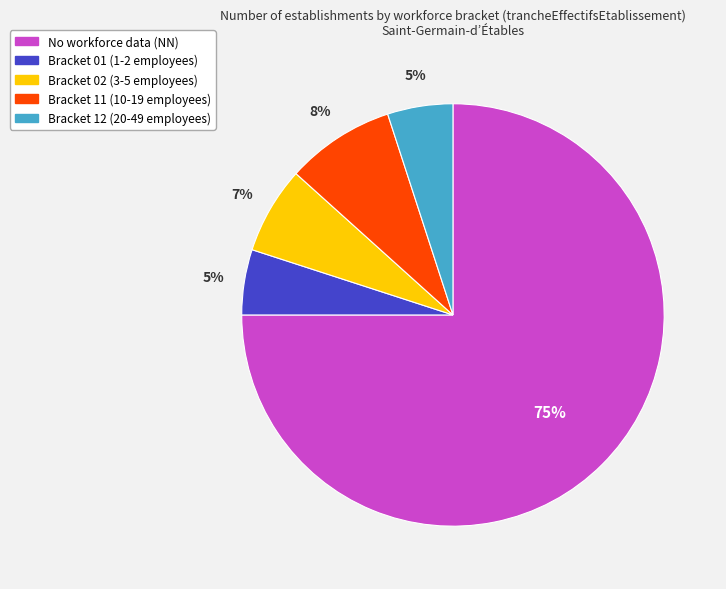

Does any single category account for the majority?

Yes